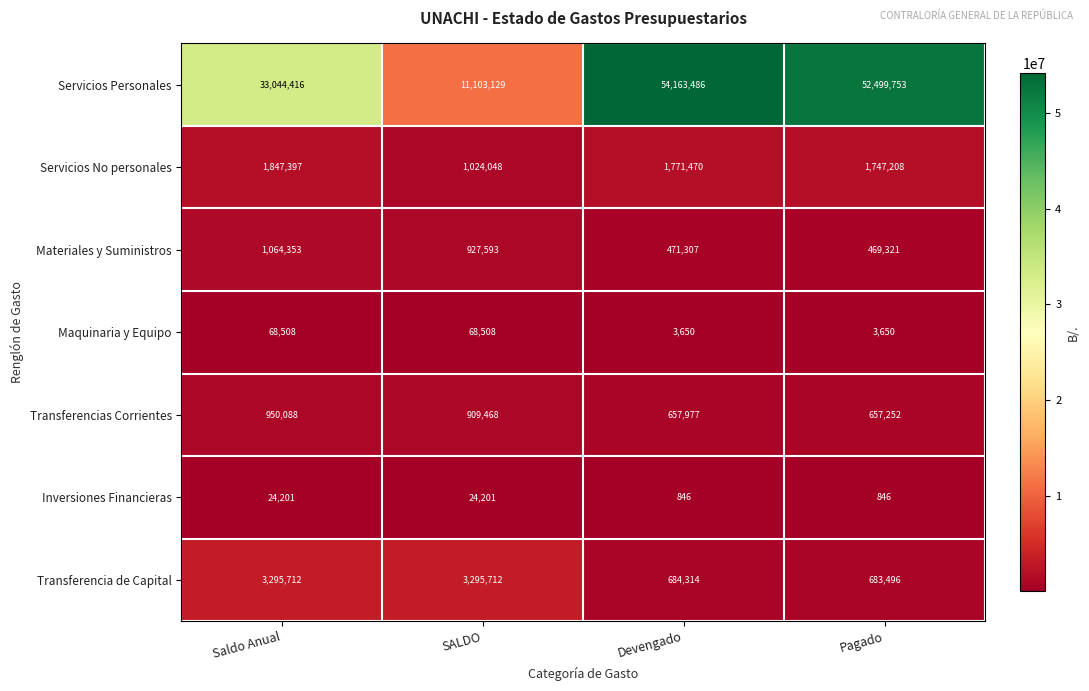

Reading left to right, transcribe all the data shown in this chart.

Servicios Personales: Saldo Anual=33044416	SALDO=11103129	Devengado=54163486	Pagado=52499753
Servicios No personales: Saldo Anual=1847397	SALDO=1024048	Devengado=1771470	Pagado=1747208
Materiales y Suministros: Saldo Anual=1064353	SALDO=927593	Devengado=471307	Pagado=469321
Maquinaria y Equipo: Saldo Anual=68508	SALDO=68508	Devengado=3650	Pagado=3650
Transferencias Corrientes: Saldo Anual=950088	SALDO=909468	Devengado=657977	Pagado=657252
Inversiones Financieras: Saldo Anual=24201	SALDO=24201	Devengado=846	Pagado=846
Transferencia de Capital: Saldo Anual=3295712	SALDO=3295712	Devengado=684314	Pagado=683496